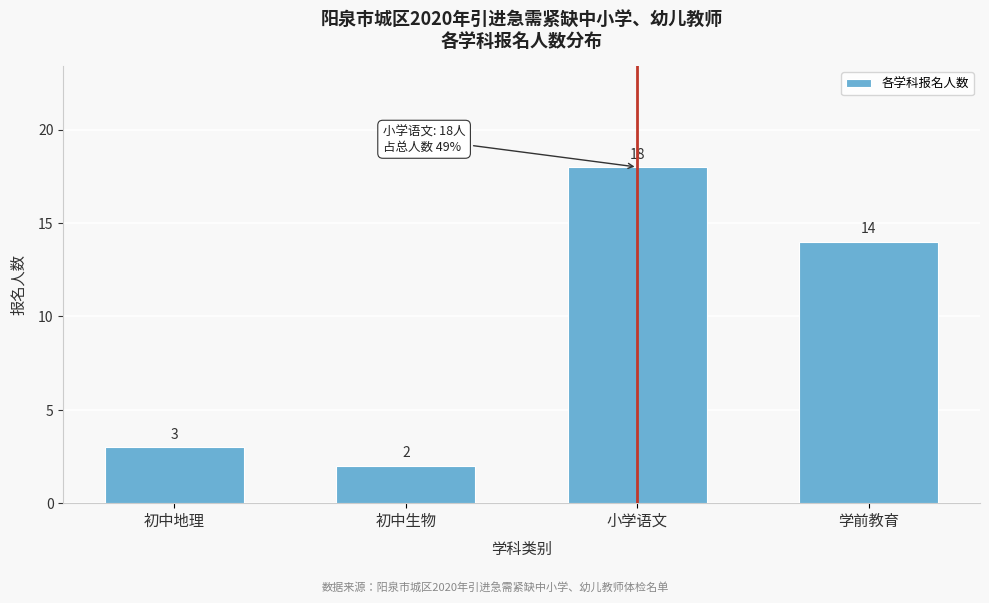

Reading right to left, transcribe all the data shown in this chart.

学前教育=14	小学语文=18	初中生物=2	初中地理=3